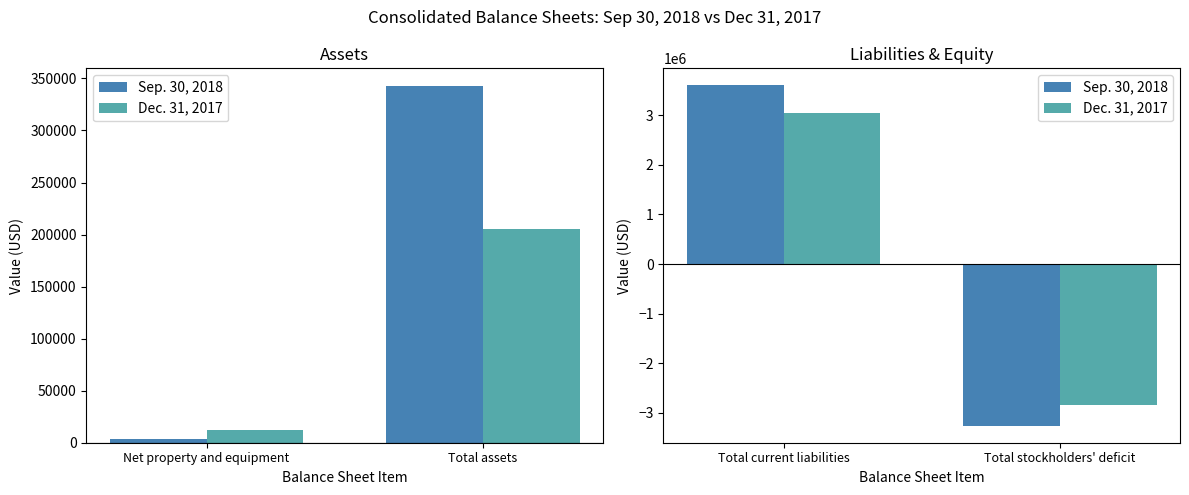

Which series has the largest range (max minus min)?

Sep. 30, 2018